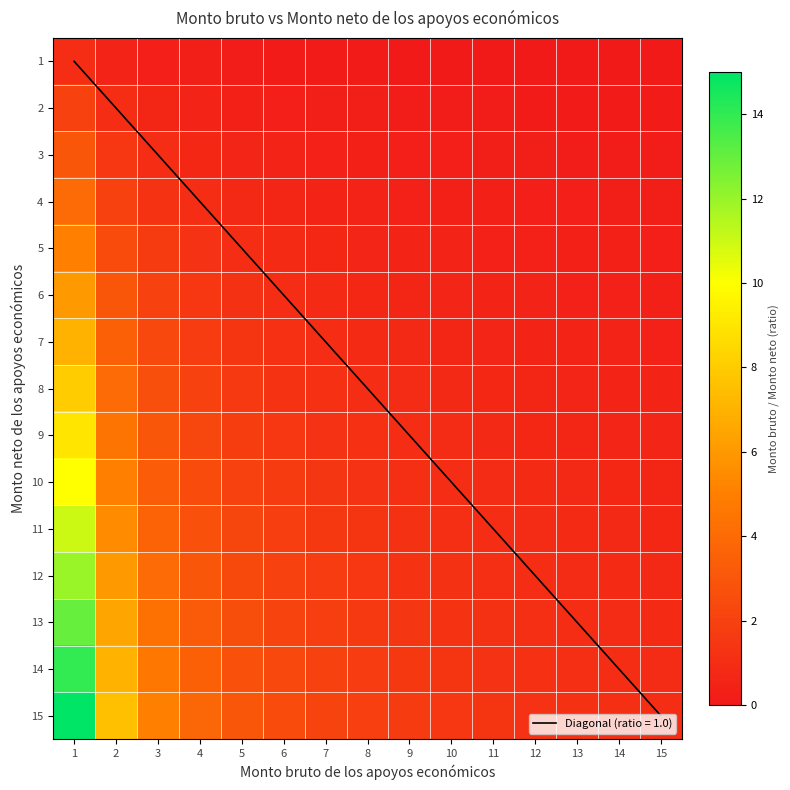

Which series has the widest spread of values?

15